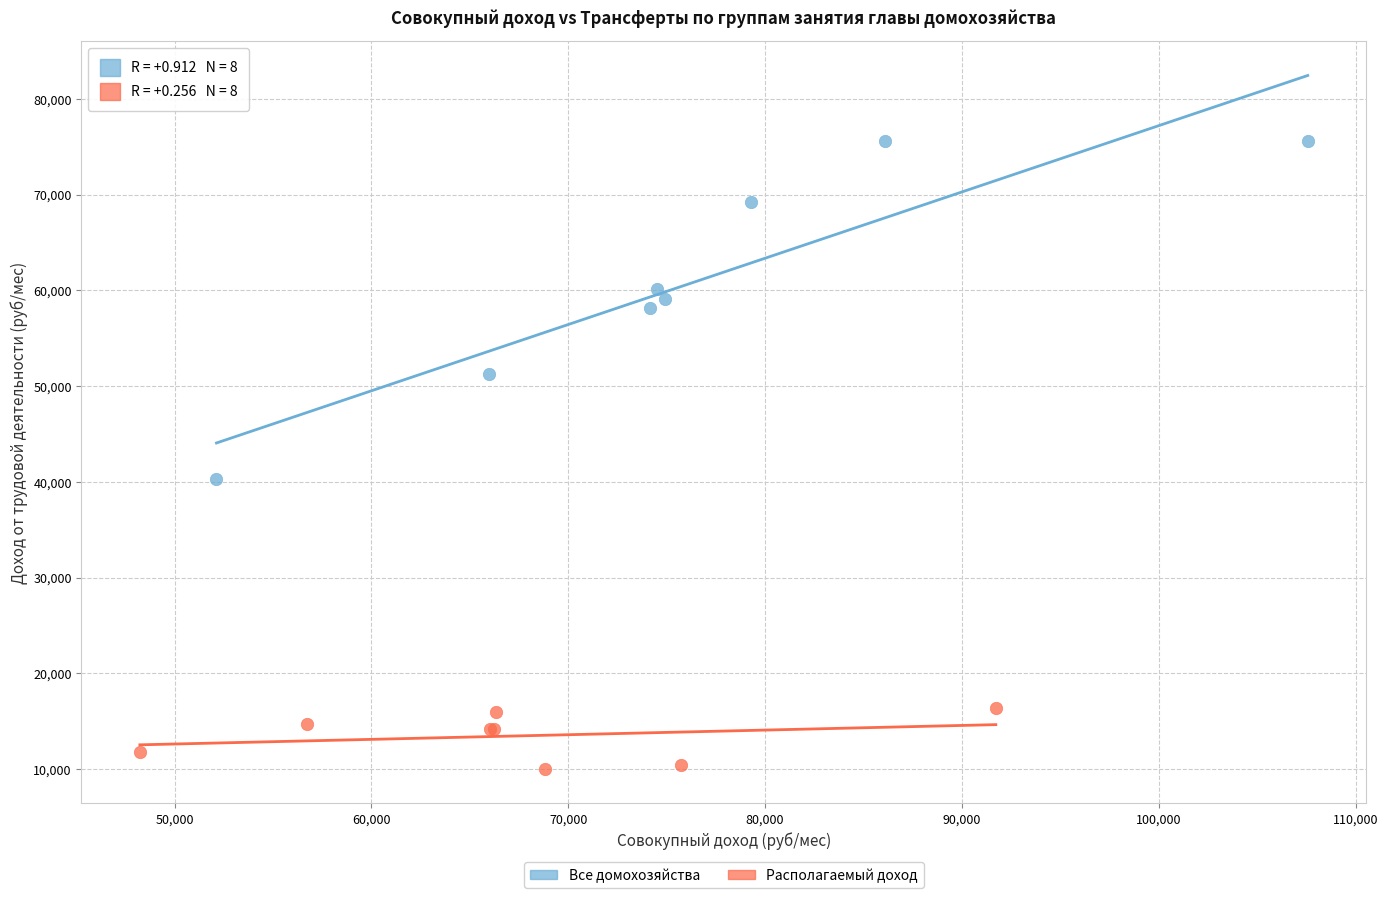

Which series contains the highest Y value?

Все домохозяйства